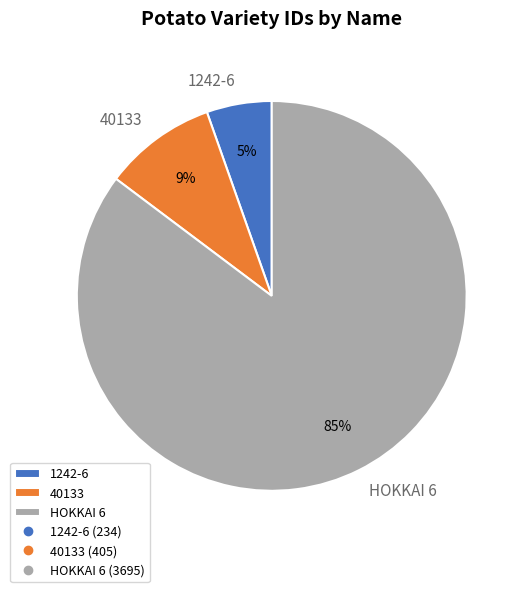

Do 1242-6 and 40133 together represent more than half of the pie?

No